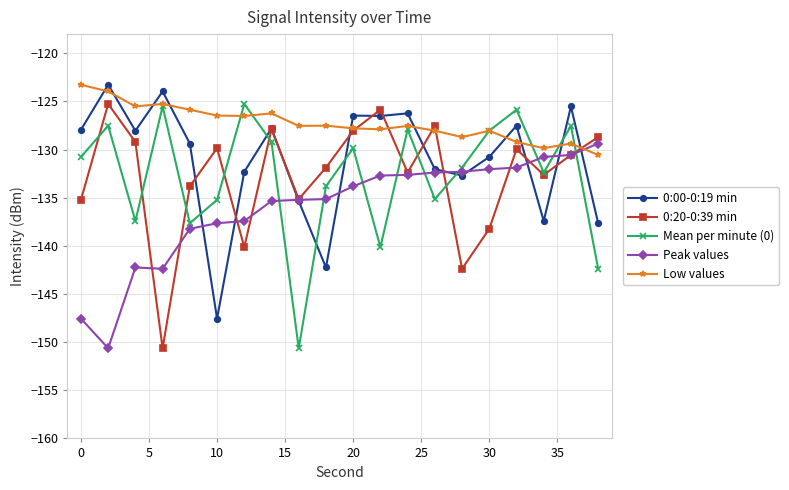

What is the greatest value displayed?

-123.3